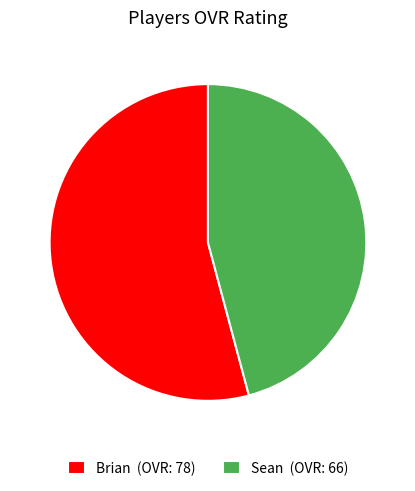

Combined, do Sean (OVR: 66) and Brian (OVR: 78) account for over 50%?

Yes